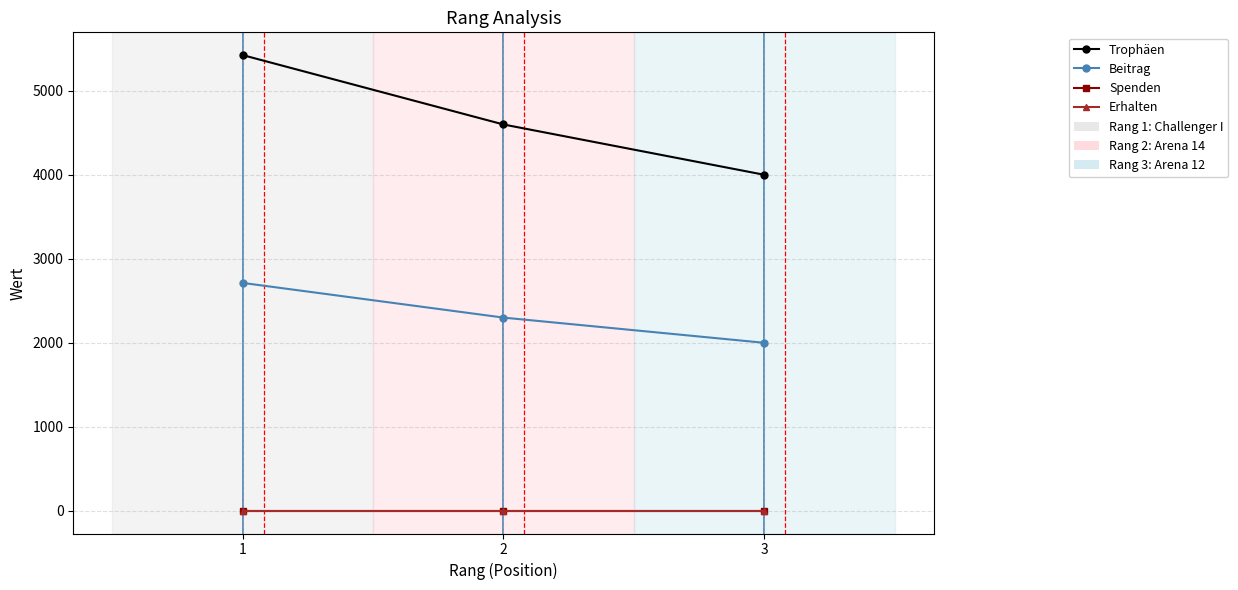

Is it true that Trophäen equals 5426 at 1?

True